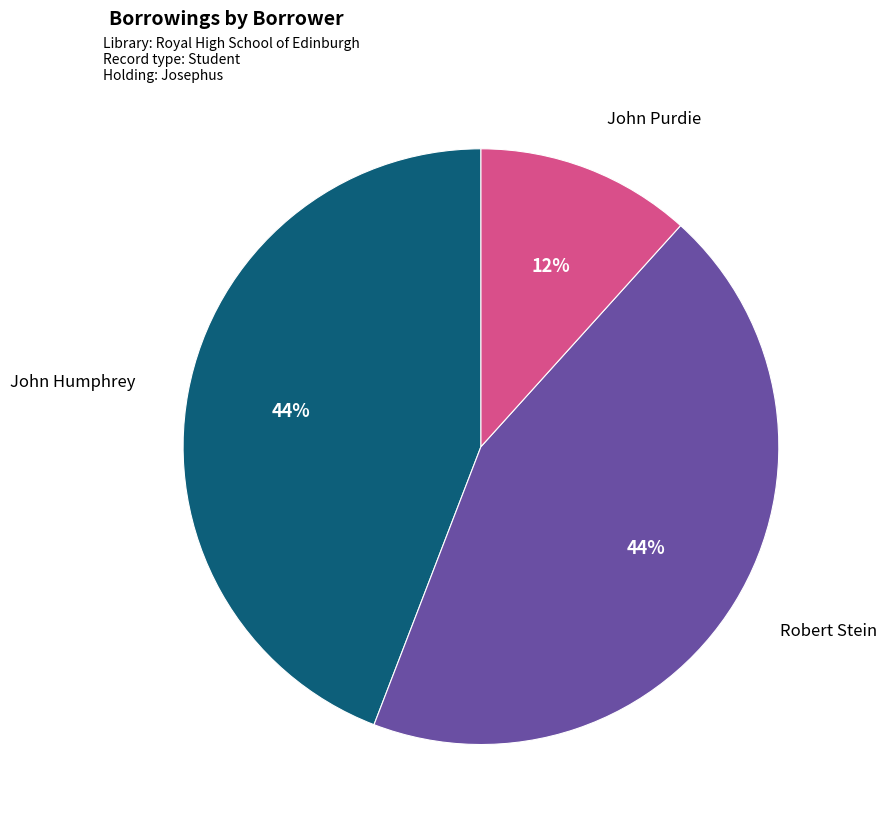

Does any single category account for the majority?

No